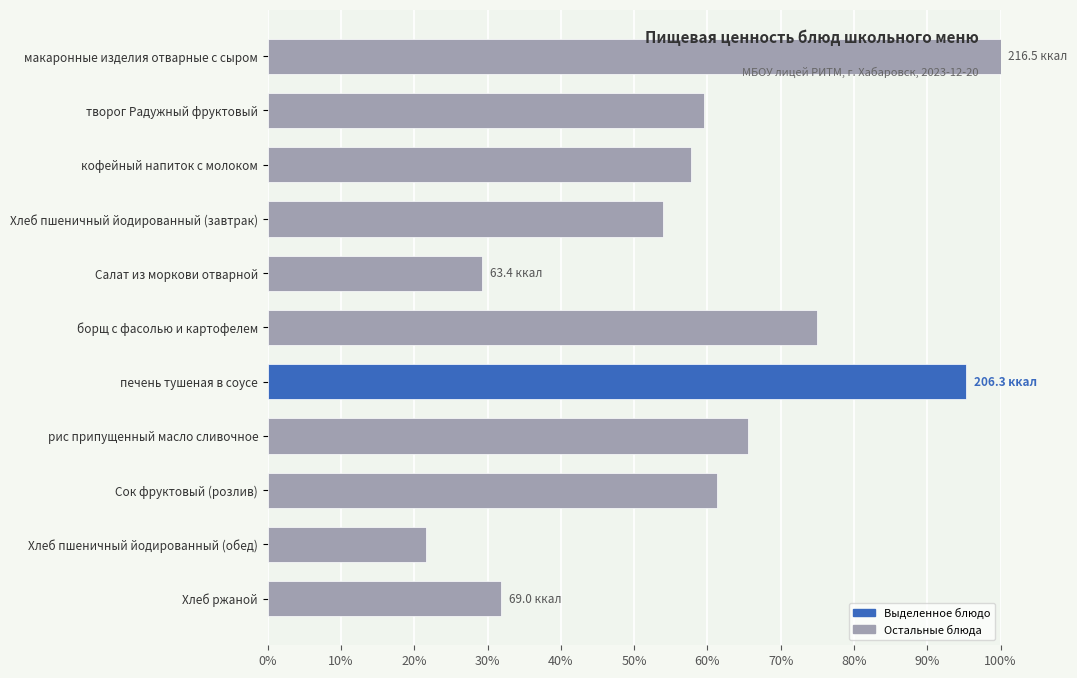

Rank the categories by value from highest to lowest.

макаронные изделия отварные с сыром, печень тушеная в соусе, борщ с фасолью и картофелем, рис припущенный масло сливочное, Сок фруктовый (розлив), творог Радужный фруктовый, кофейный напиток с молоком, Хлеб пшеничный йодированный (завтрак), Хлеб ржаной, Салат из моркови отварной, Хлеб пшеничный йодированный (обед)